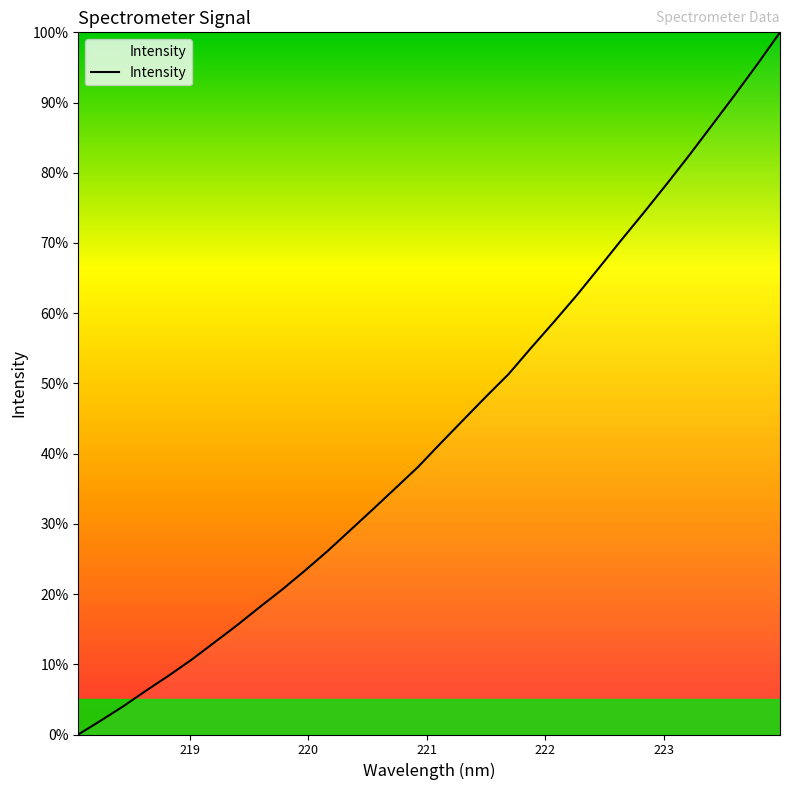

What is the difference between the maximum and minimum values?

100.0